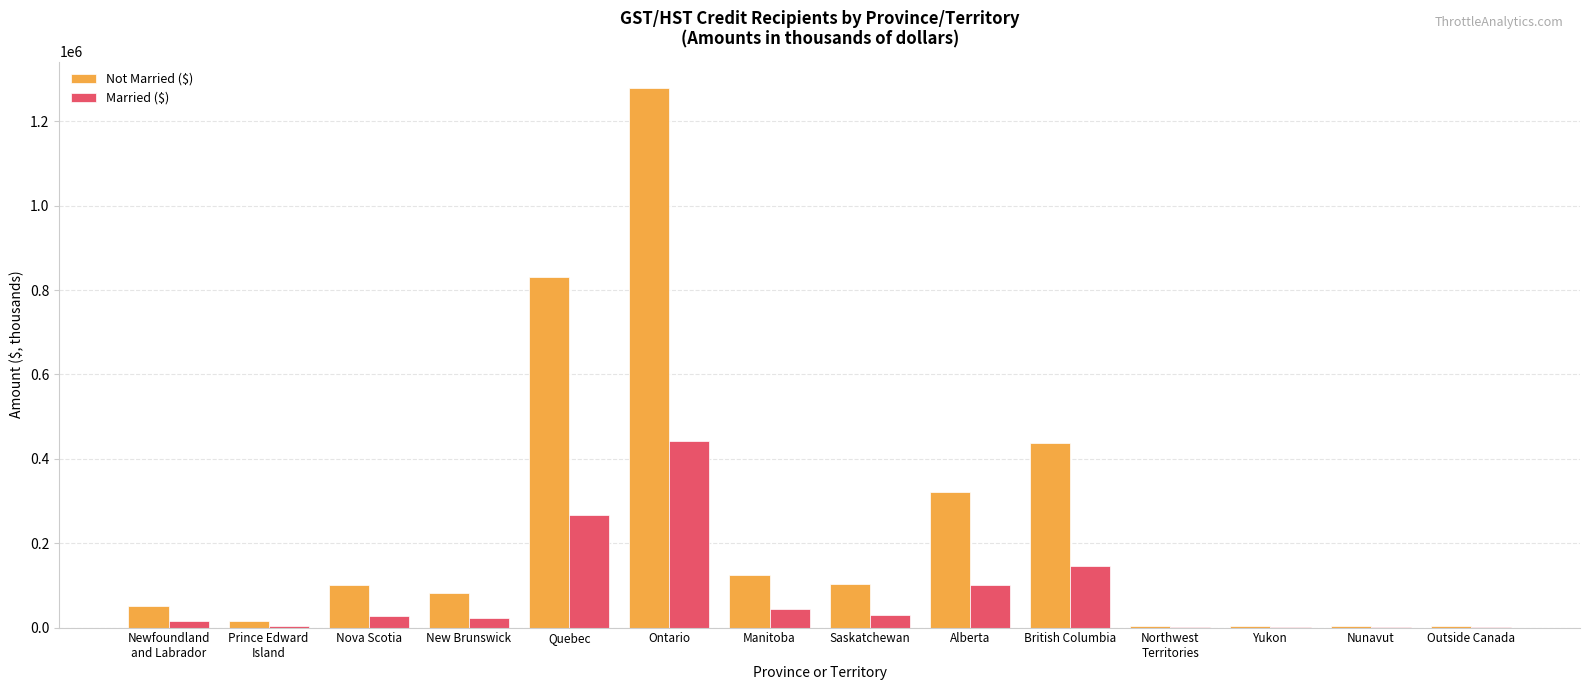

Read the Married ($) value at Prince Edward
Island.

4191